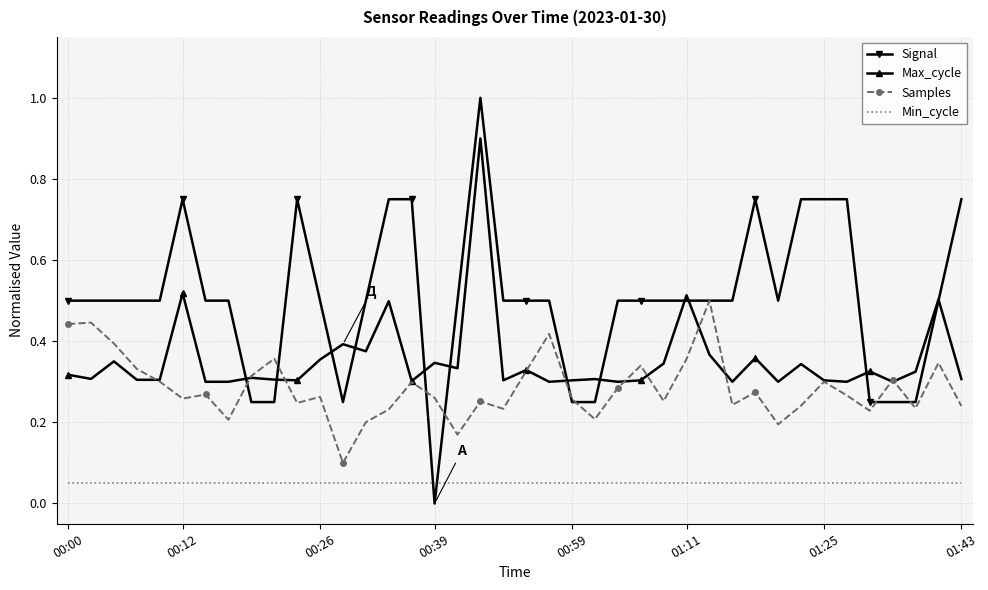

How many times do Signal and Min_cycle cross each other?

2